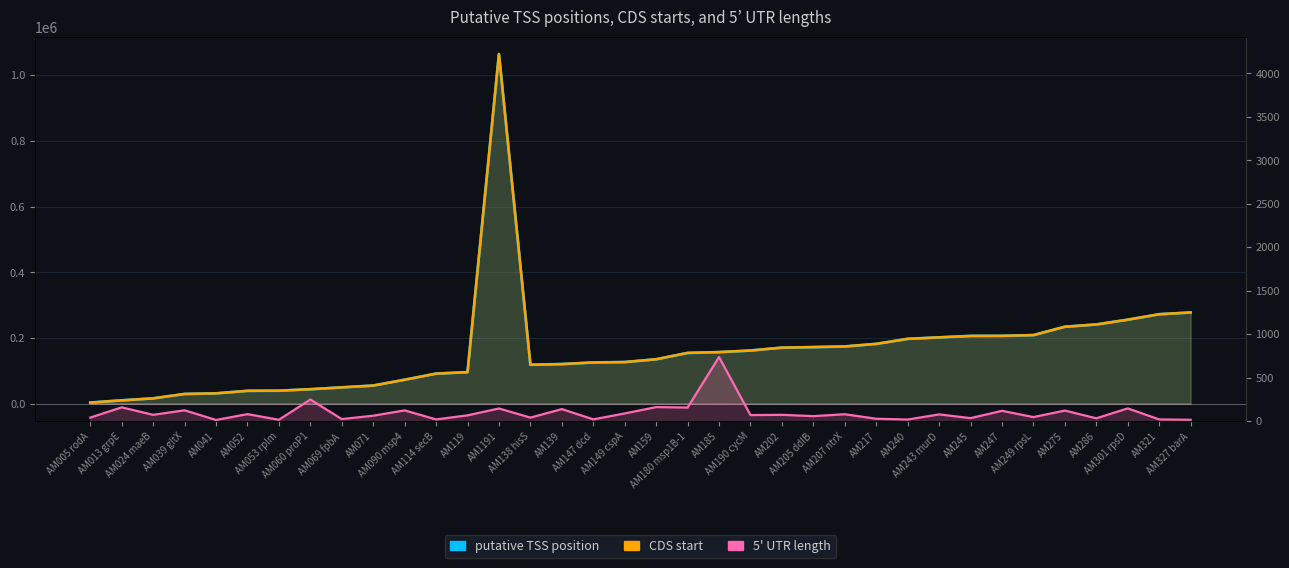

What is the difference between the second highest and second lowest values in the 5' UTR length series?

233